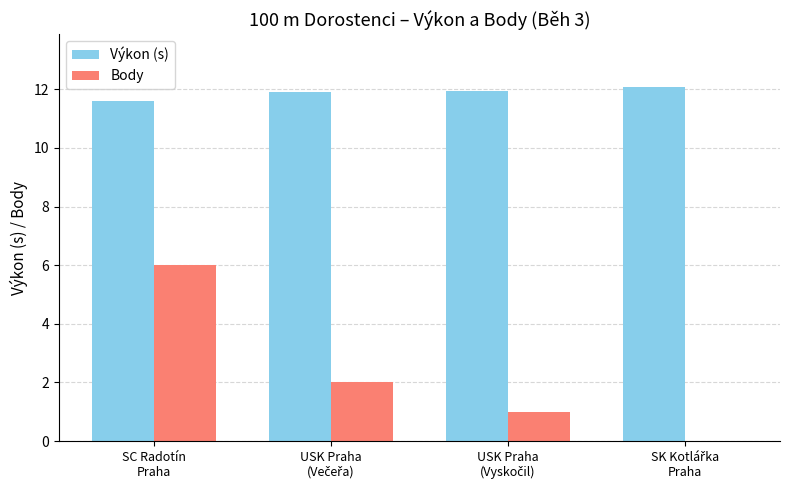

Which series has the largest total across all categories?

Výkon (s)